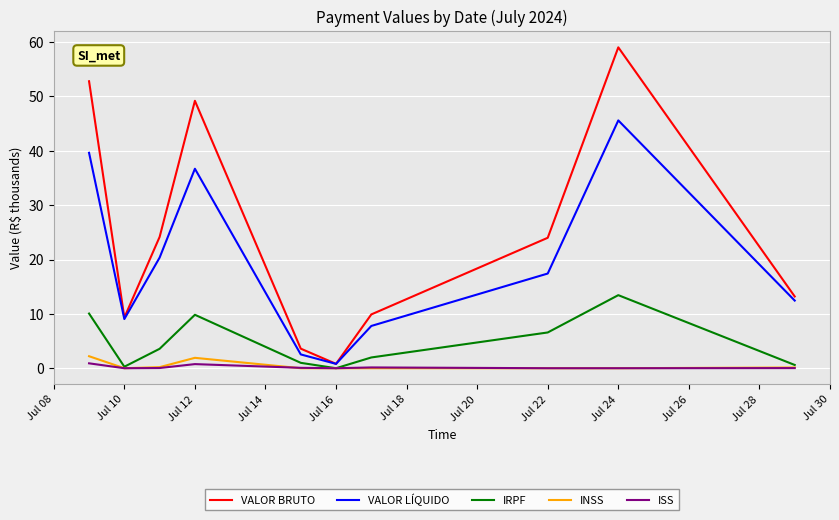

Which series has the largest total across all categories?

VALOR BRUTO